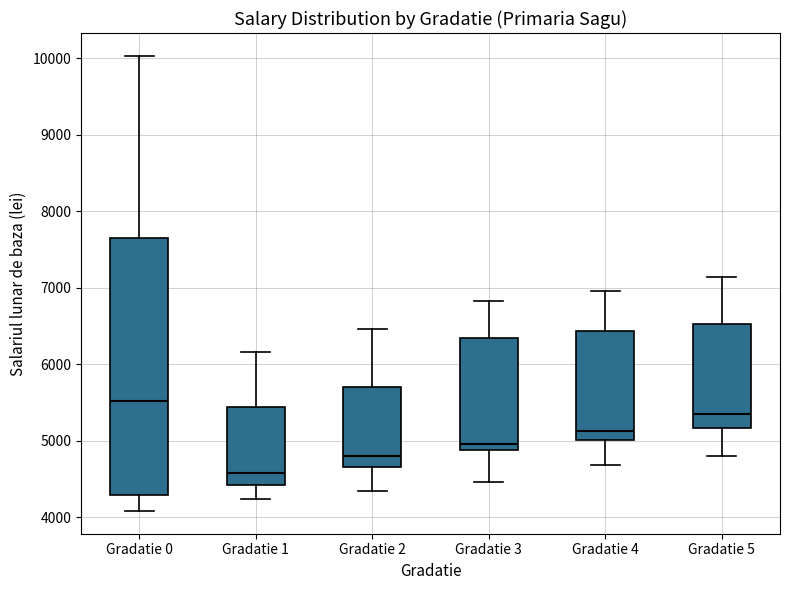

Reading left to right, transcribe this box plot: for each box, give where its median line is, the range the box spans, and where its two whiskers end, as read against the y-axis. The values are not printed on the chart, so give them approximately, as read against the axis.

Gradatie 0: median 5500, box 4300 to 7700, whiskers 4100 to 10000
Gradatie 1: median 4600, box 4400 to 5400, whiskers 4200 to 6200
Gradatie 2: median 4800, box 4700 to 5700, whiskers 4300 to 6500
Gradatie 3: median 5000, box 4900 to 6300, whiskers 4500 to 6800
Gradatie 4: median 5100, box 5000 to 6400, whiskers 4700 to 7000
Gradatie 5: median 5400, box 5200 to 6500, whiskers 4800 to 7100